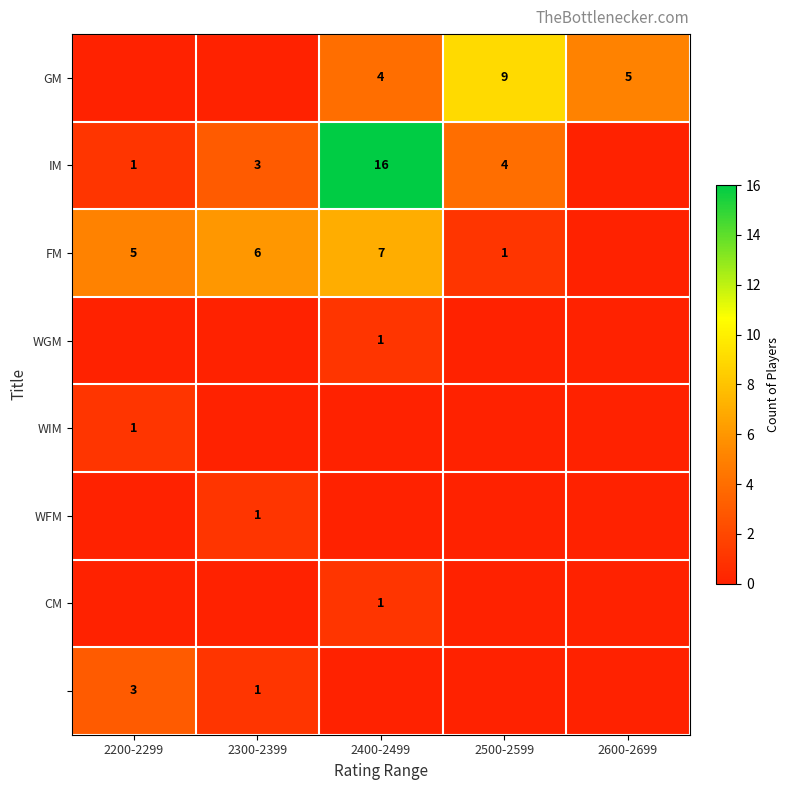

Is the value of GM at 2500-2599 greater than the value of WIM at 2200-2299?

Yes